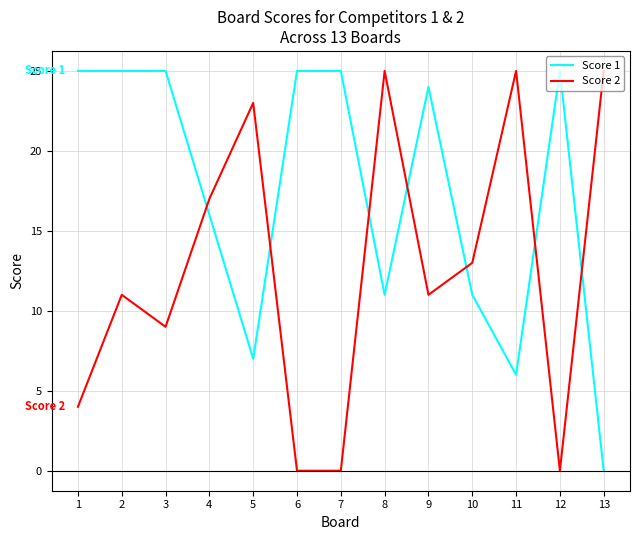

Reading right to left, what are all the values shown in this chart?

Score 1: 0	25	6	11	24	11	25	25	7	16	25	25	25
Score 2: 25	0	25	13	11	25	0	0	23	17	9	11	4